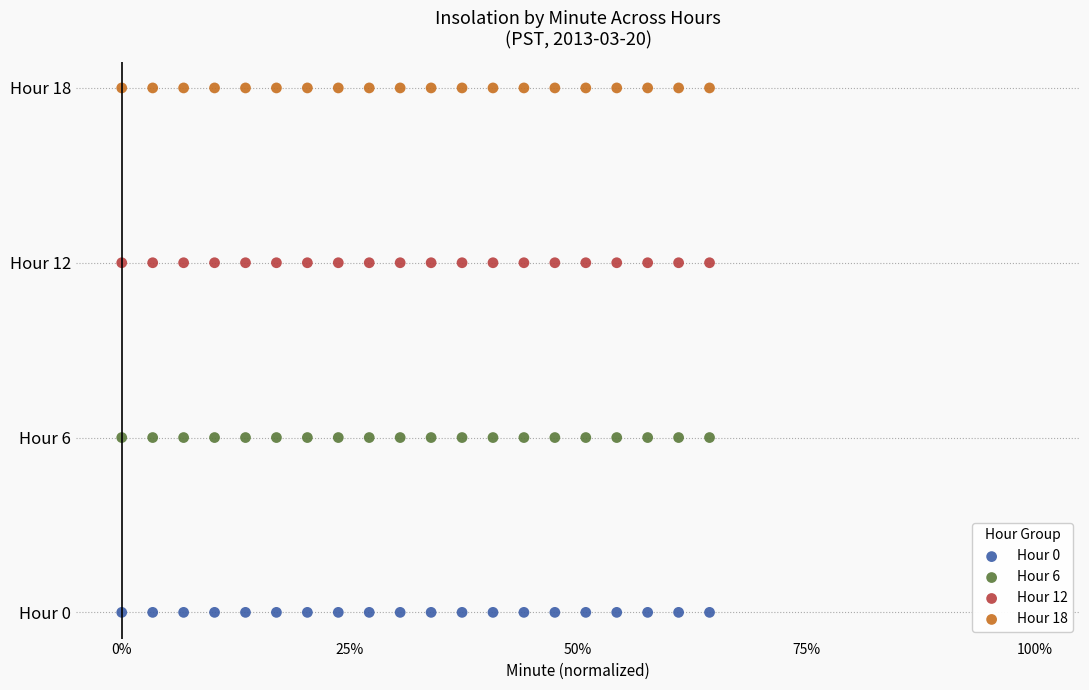

Which series contains the highest Y value?

Hour 18